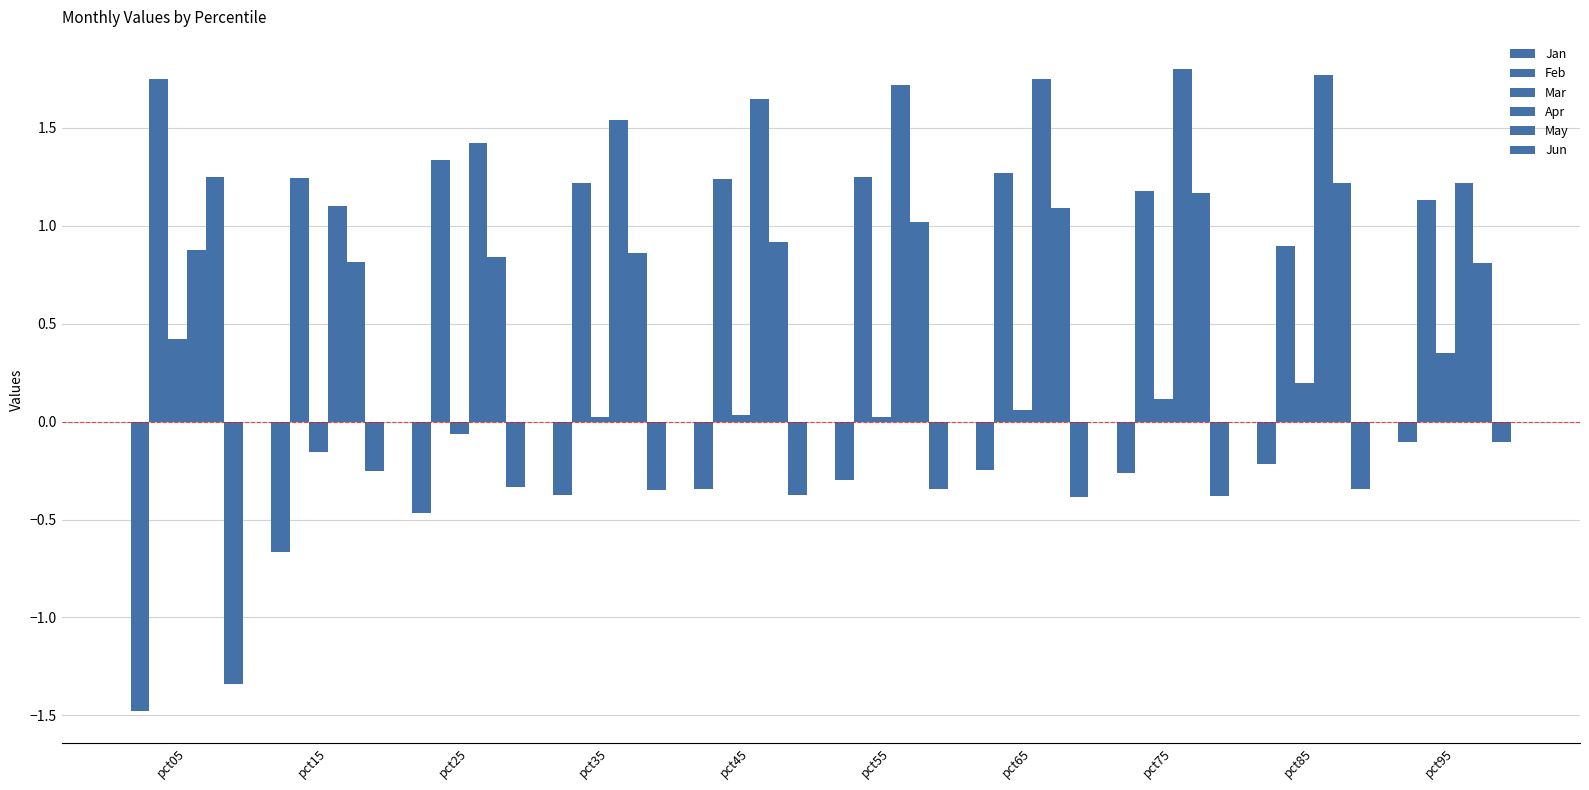

What is the approximate value of May at pct45?

0.9